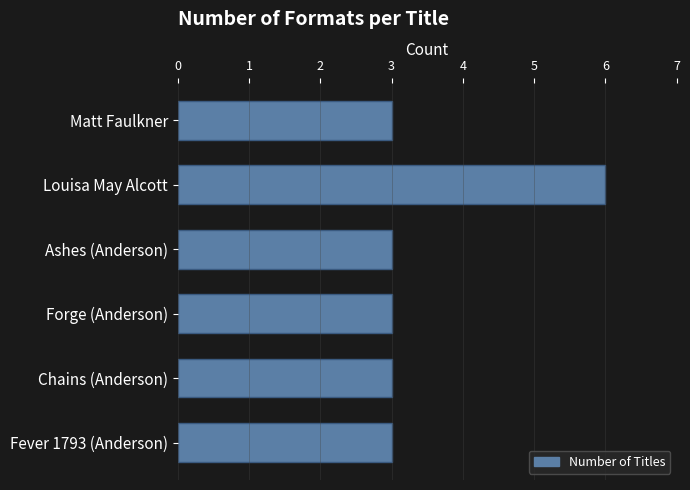

Reading top to bottom, extract all data points from this chart.

3	6	3	3	3	3